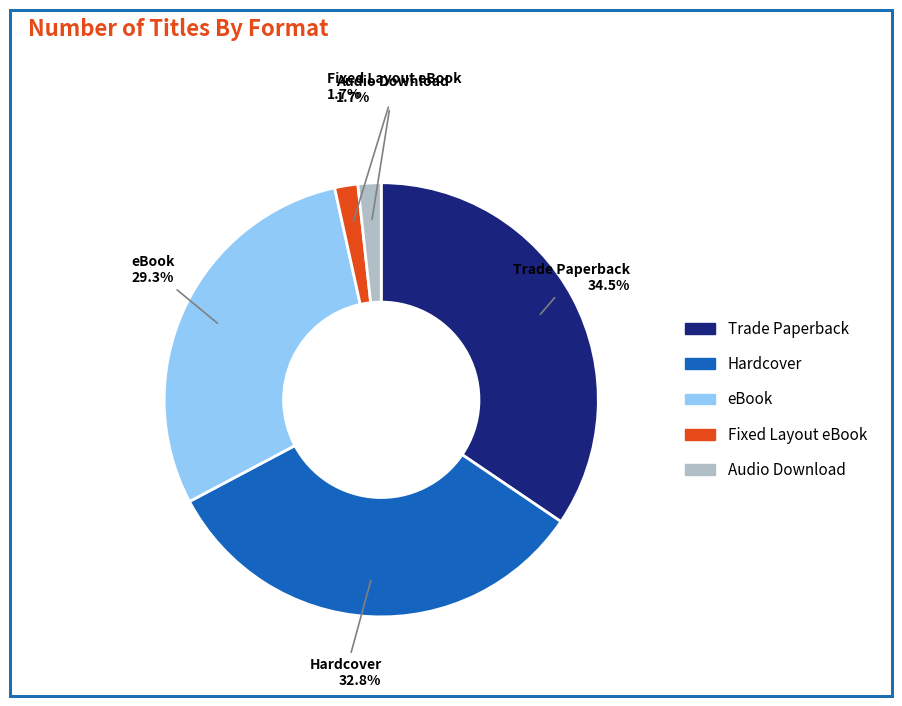

Does any single category account for the majority?

No